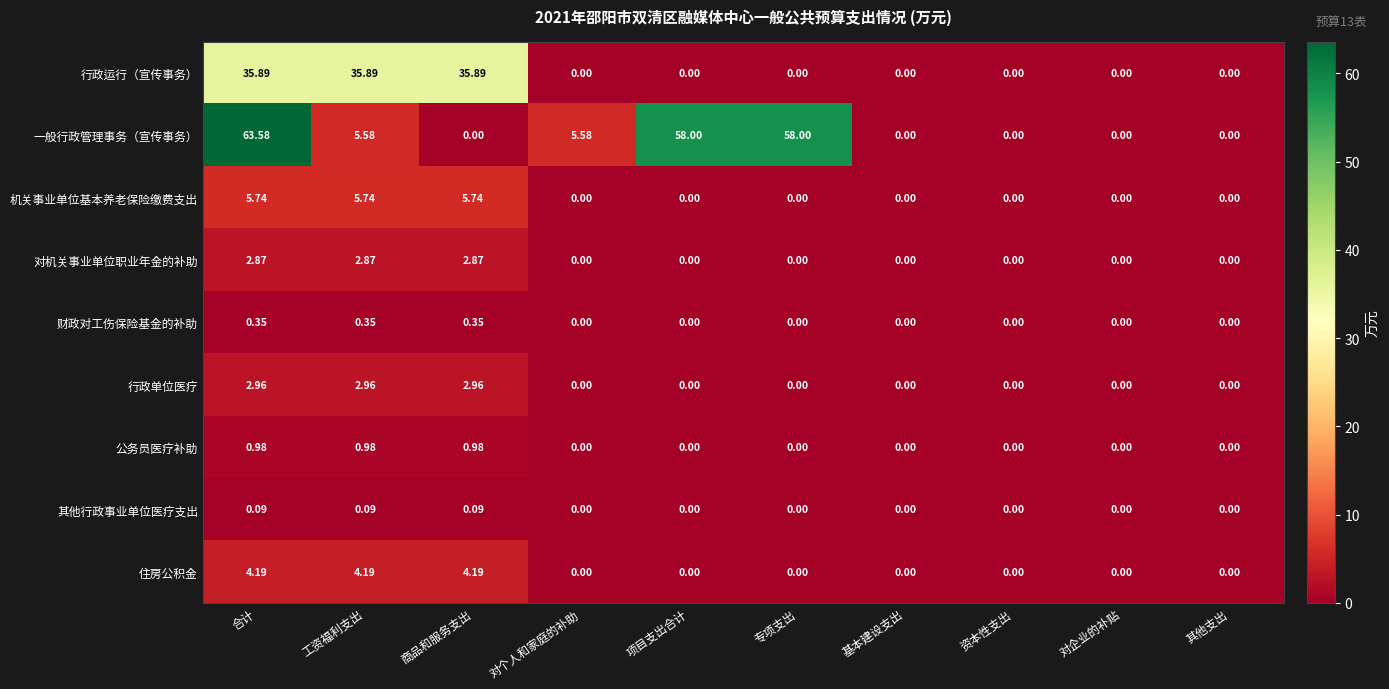

Which category has the highest value across all series?

合计